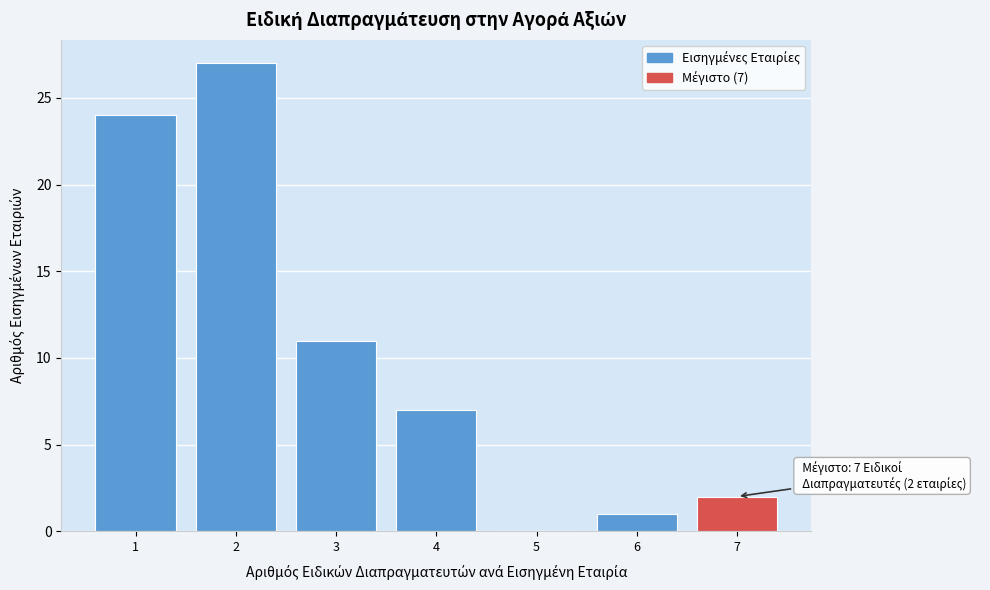

Reading right to left, extract all data points from this chart.

7=2	6=1	5=0	4=7	3=11	2=27	1=24